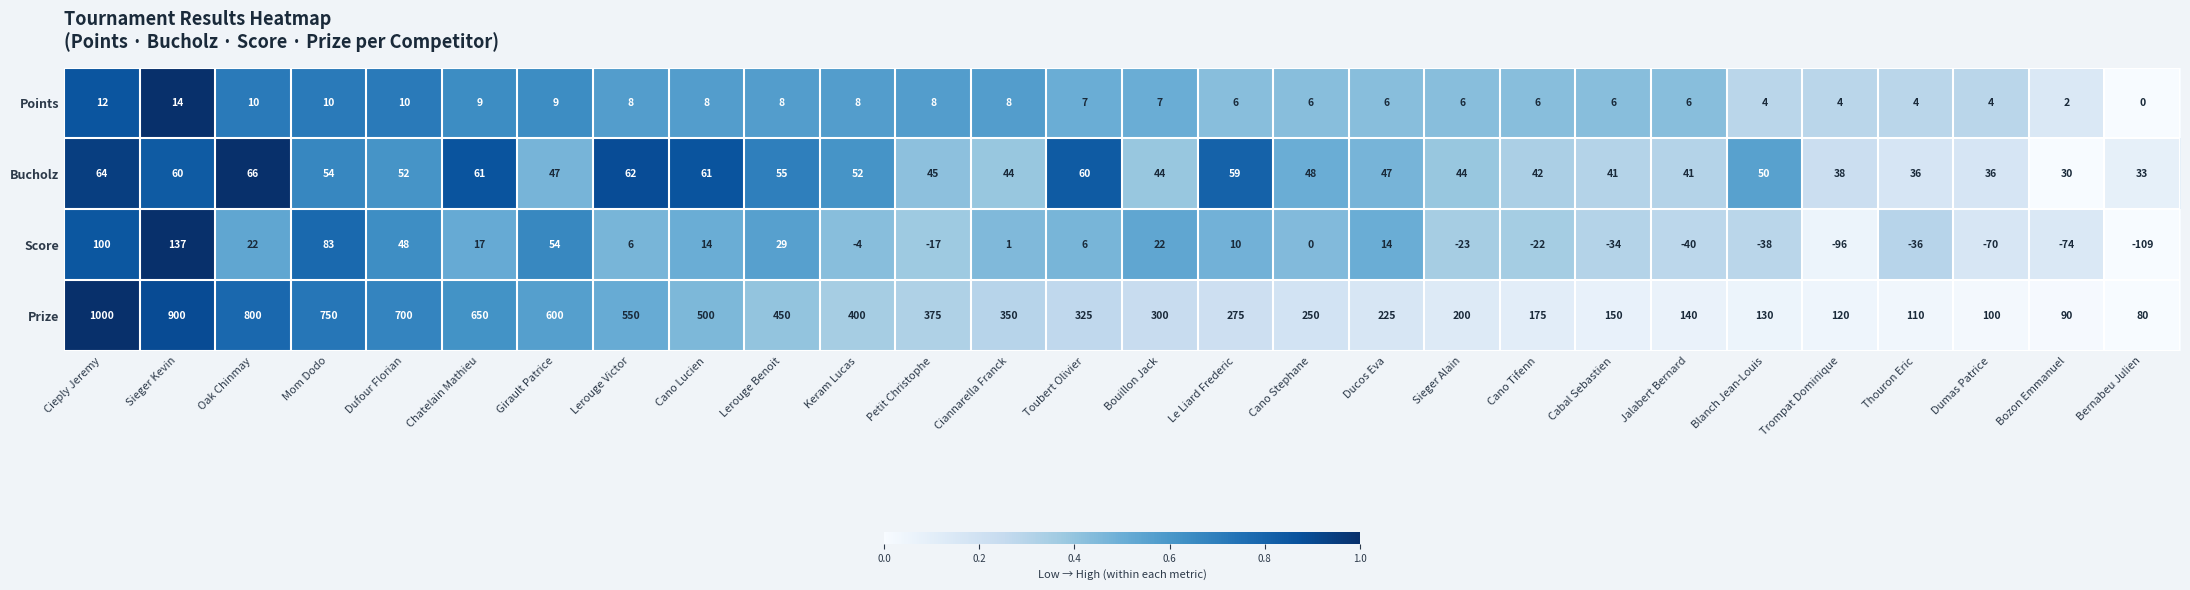

At how many categories does at least one series exceed 330?

13